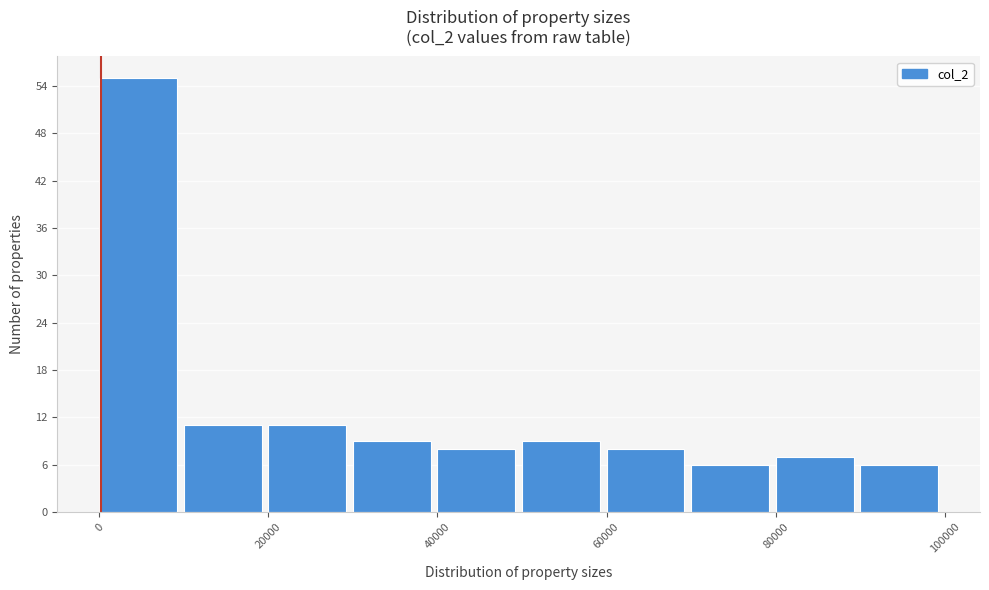

Reading left to right, transcribe this chart: for each bar, give the range it covers on the x-axis and its height. The values are not printed on the chart, so give them approximately, as read against the axis.

0 to 10000: 55
10000 to 20000: 11
20000 to 30000: 11
30000 to 40000: 9
40000 to 50000: 8
50000 to 60000: 9
60000 to 70000: 8
70000 to 80000: 6
80000 to 90000: 7
90000 to 100000: 6